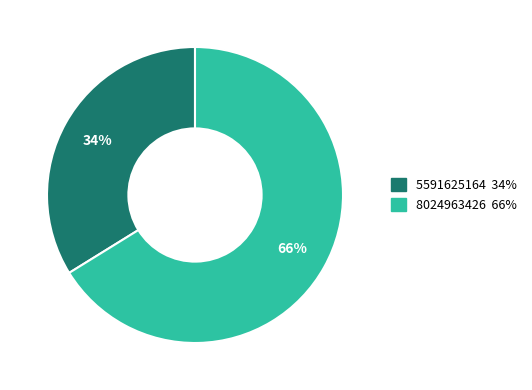

Combined, do 8024963426 and 5591625164 account for over 50%?

Yes